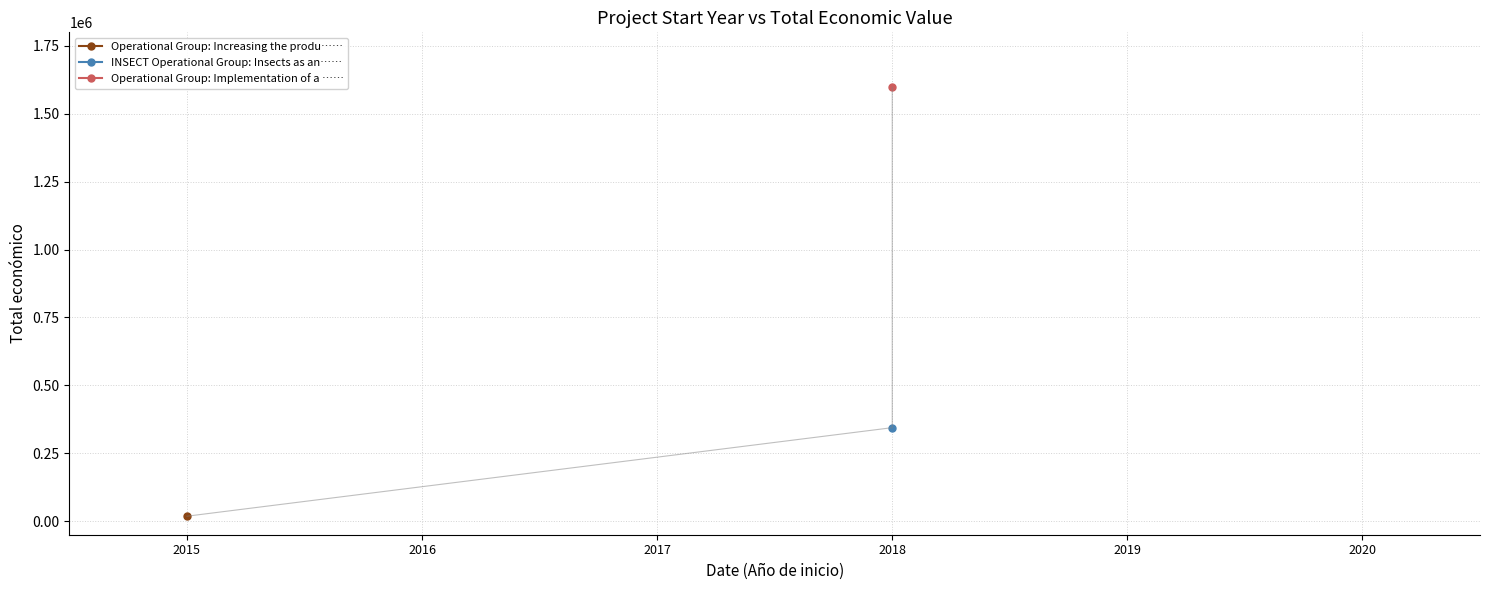

Rank the categories by value from highest to lowest.

2018, 2018, 2015